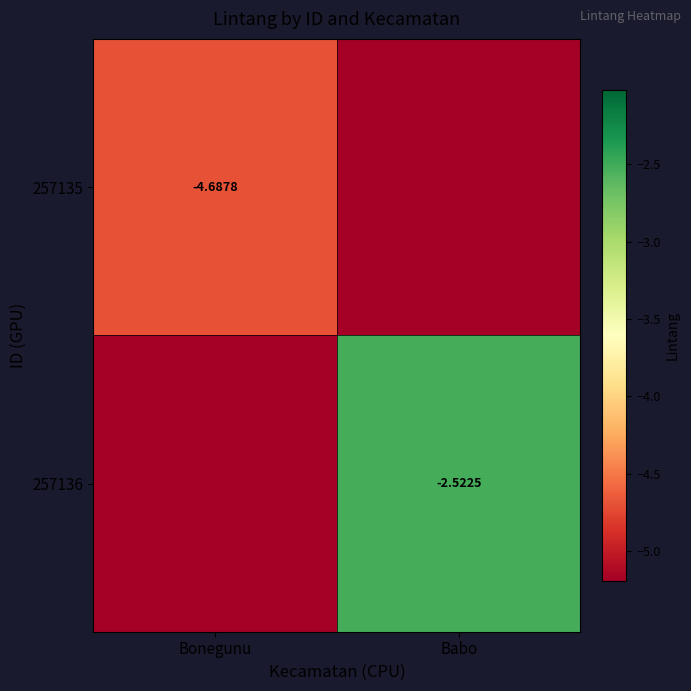

Is the value of 257136 at Babo greater than the value of 257135 at Bonegunu?

Yes